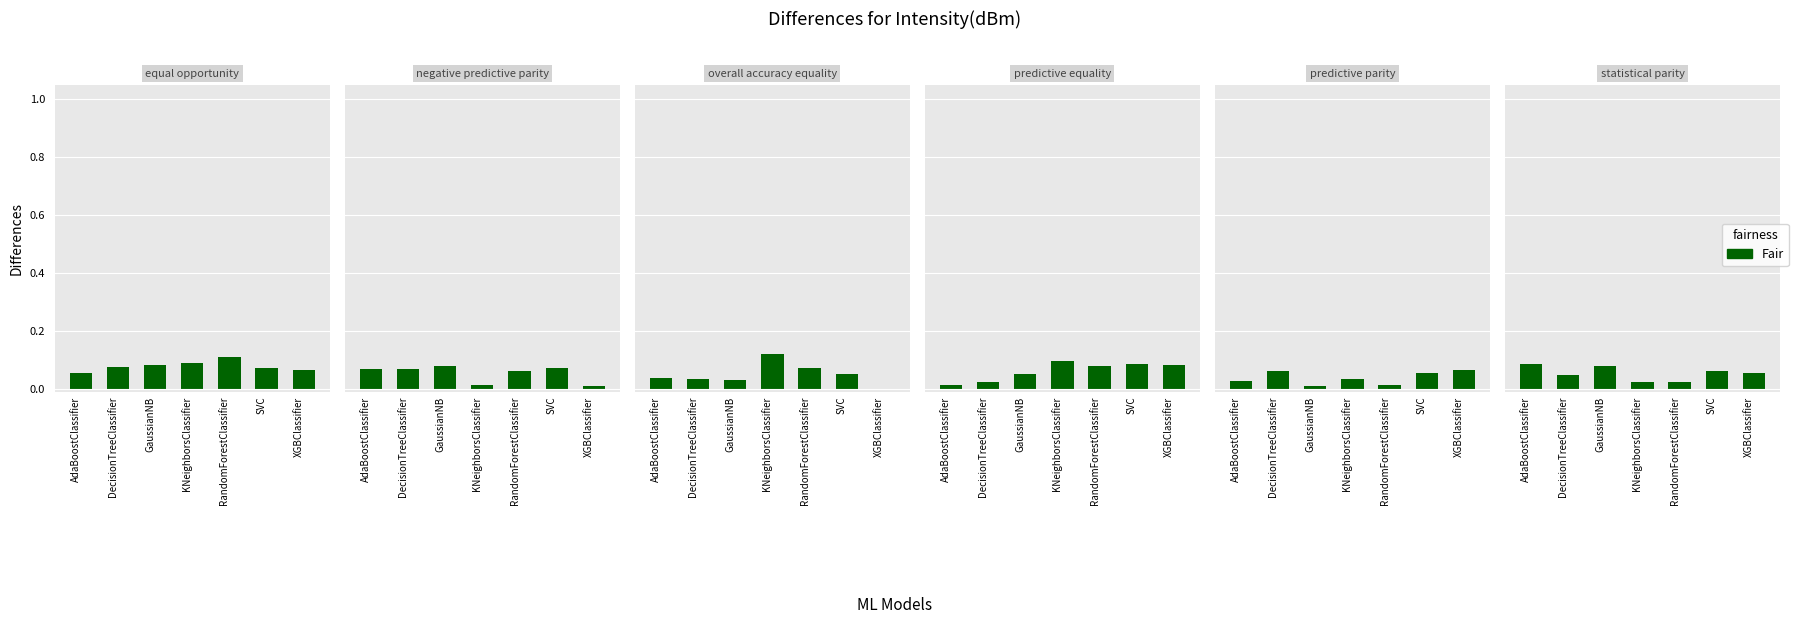

How many data points does each series have?

7